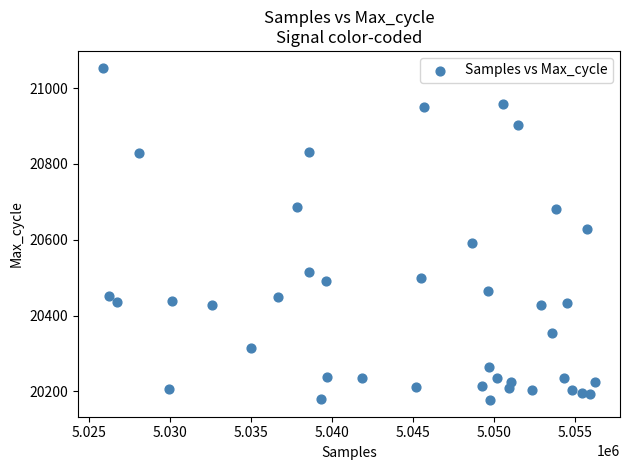

What Y value in the scatter plot is closest to 20615?

20628